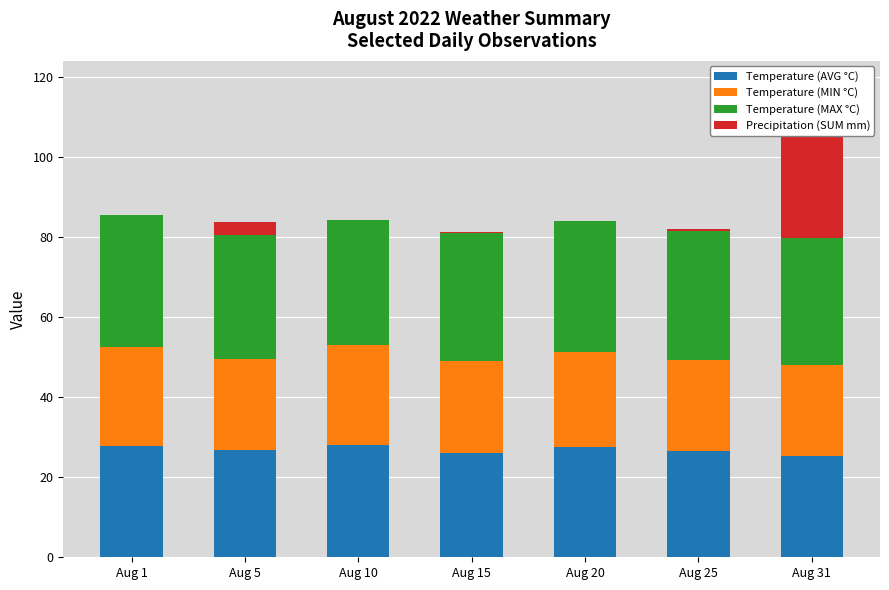

What is the highest value of the Temperature (MAX °C) series?

33.0